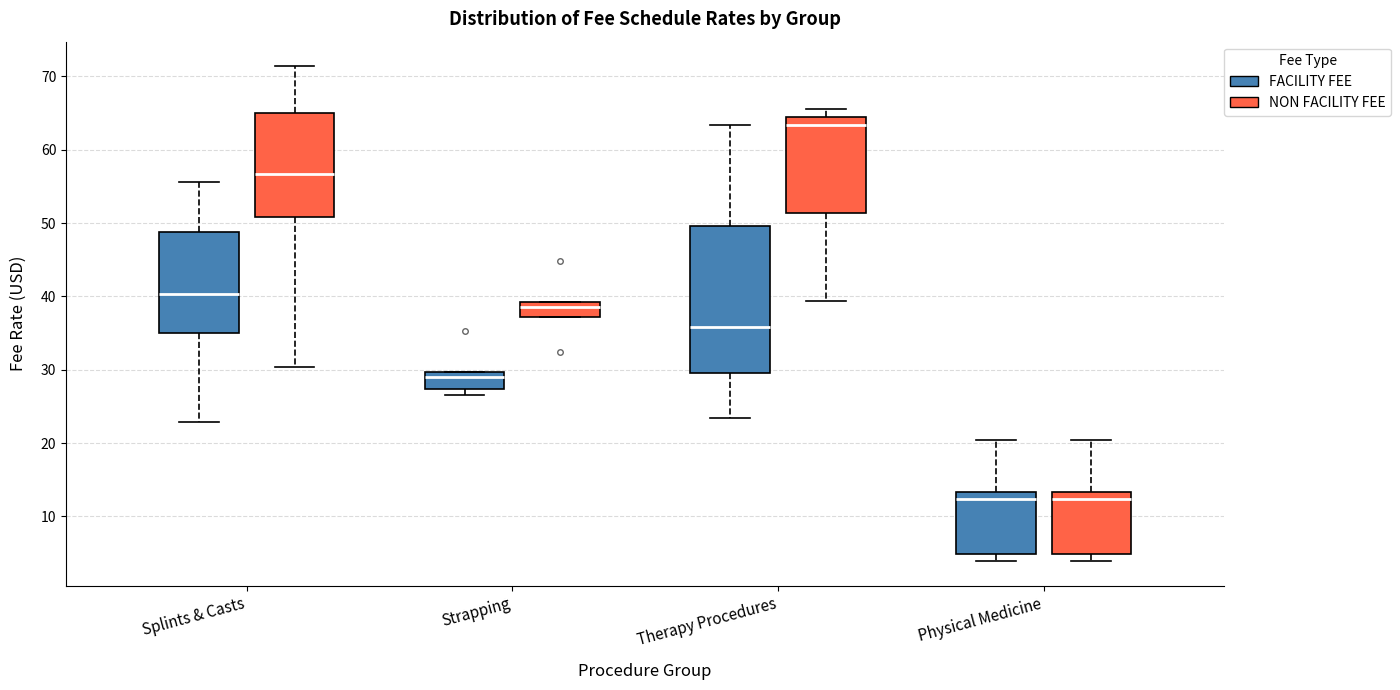

Reading left to right, transcribe this box plot: for each box, give where its median line is, the range the box spans, and where its two whiskers end, as read against the y-axis. The values are not printed on the chart, so give them approximately, as read against the axis.

Splints & Casts (FACILITY FEE): median 40, box 35 to 49, whiskers 23 to 56
Splints & Casts (NON FACILITY FEE): median 57, box 51 to 65, whiskers 30 to 71
Strapping (FACILITY FEE): median 29, box 27 to 30, whiskers 26 to 30
Strapping (NON FACILITY FEE): median 39 (just below the box's upper edge), box 37 to 39, whiskers 37 to 39
Therapy Procedures (FACILITY FEE): median 36, box 30 to 50, whiskers 23 to 63
Therapy Procedures (NON FACILITY FEE): median 63, box 51 to 64, whiskers 39 to 66
Physical Medicine (FACILITY FEE): median 12, box 5 to 13, whiskers 4 to 20
Physical Medicine (NON FACILITY FEE): median 12, box 5 to 13, whiskers 4 to 20